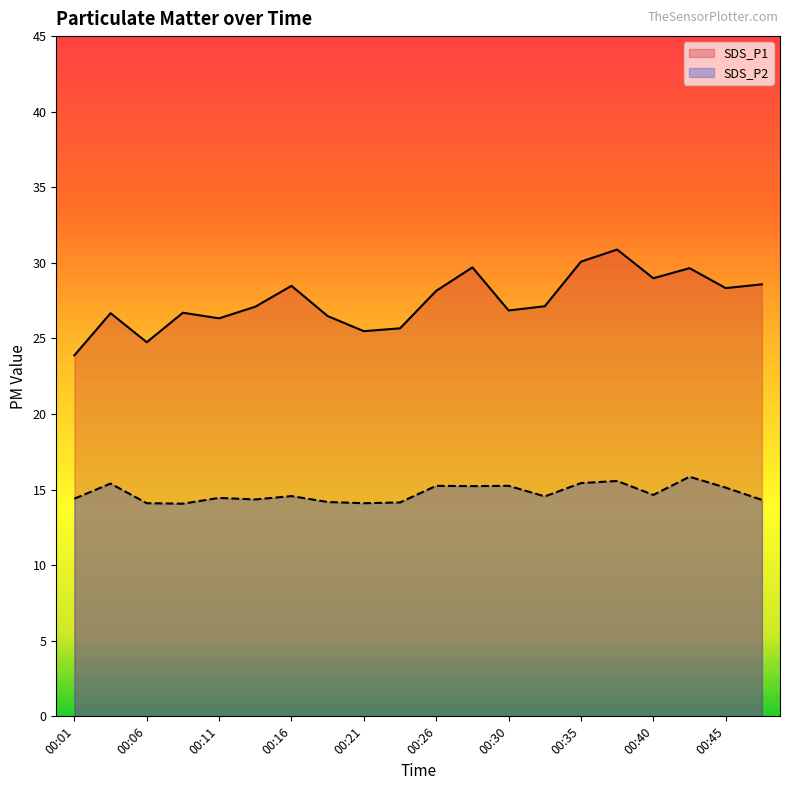

What is the value of the SDS_P1 point at the 17th from the left?

29.0